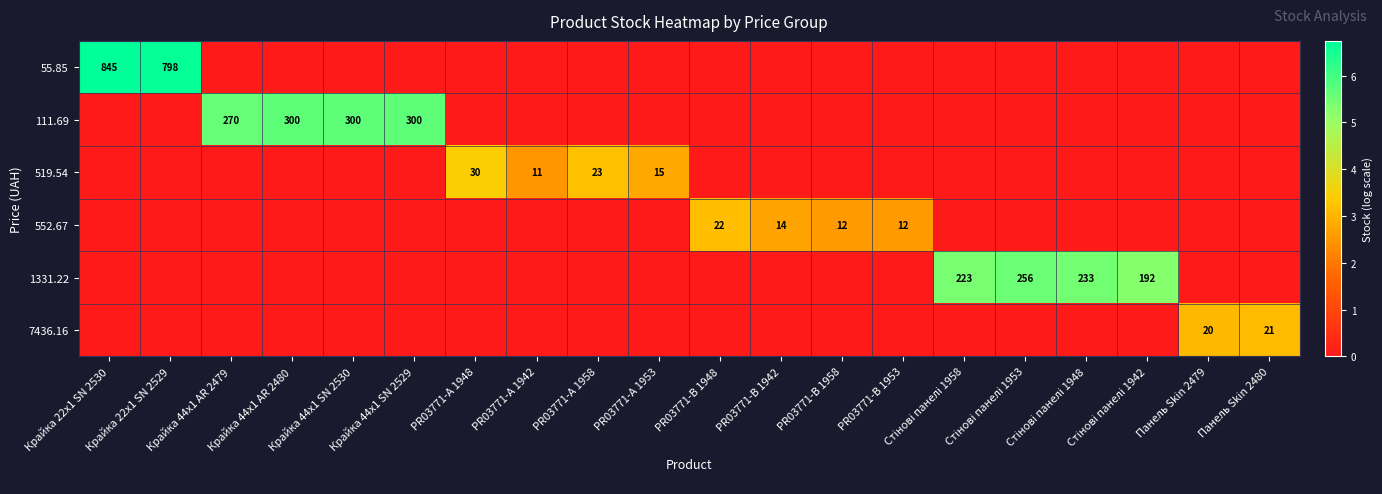

Between Крайка 22x1 SN 2530 and Панель Skin 2480, which series saw the biggest shift?

55.85